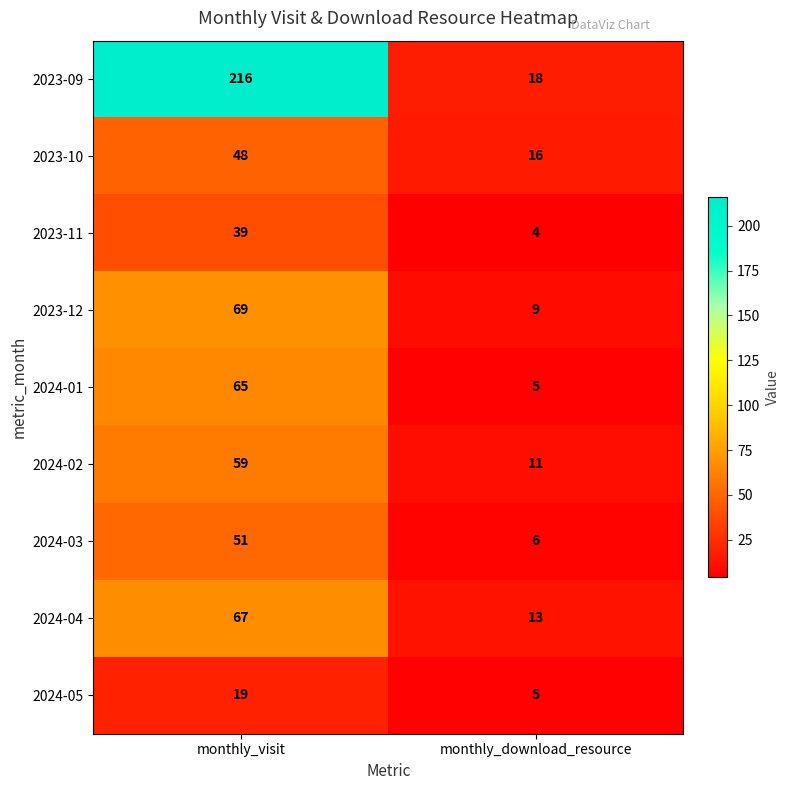

What value does the 2023-11 series have at monthly_visit, to the nearest 5?

40